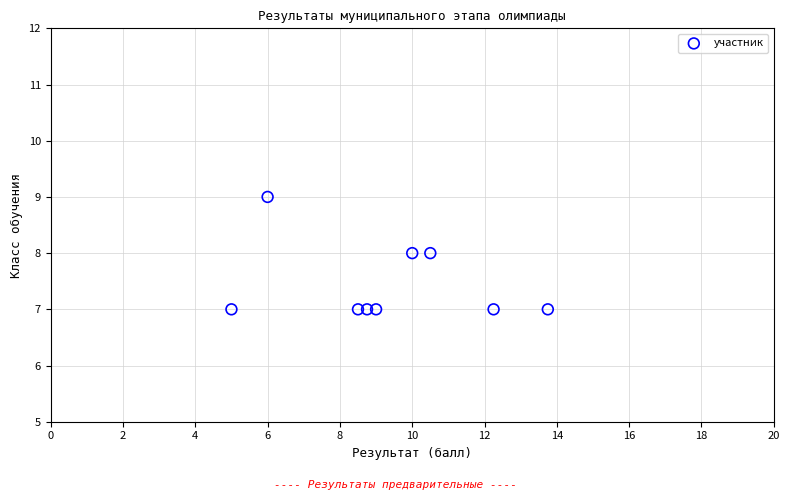

What is the average Y value?

7